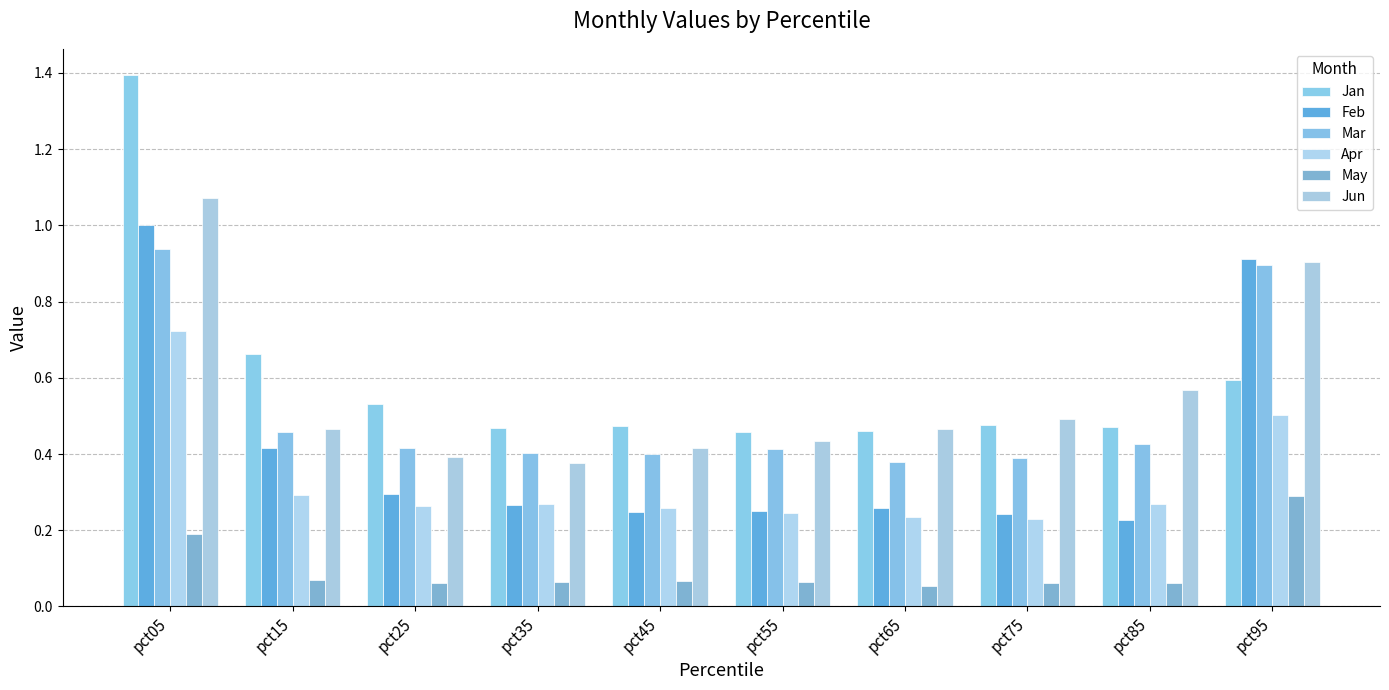

True or false: Jan has a value of 0.8 at pct75.

False